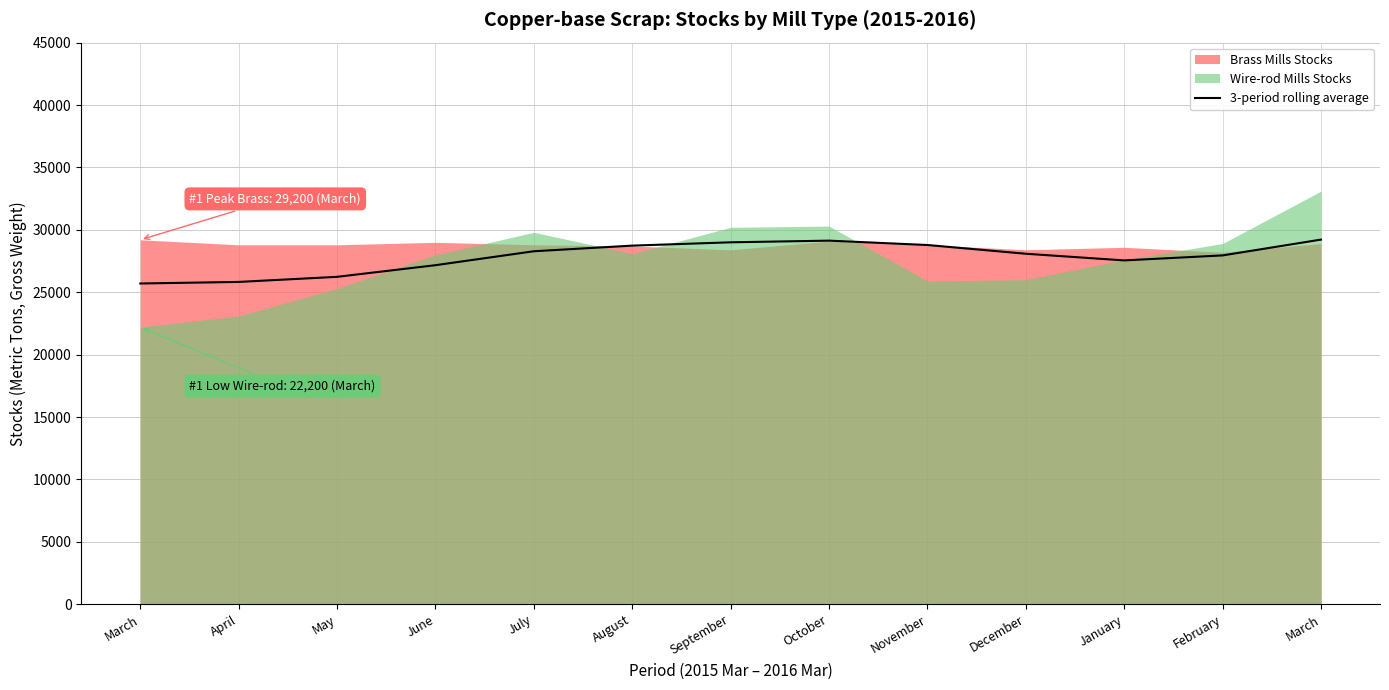

True or false: the data has more than 2 interior local peaks.

False